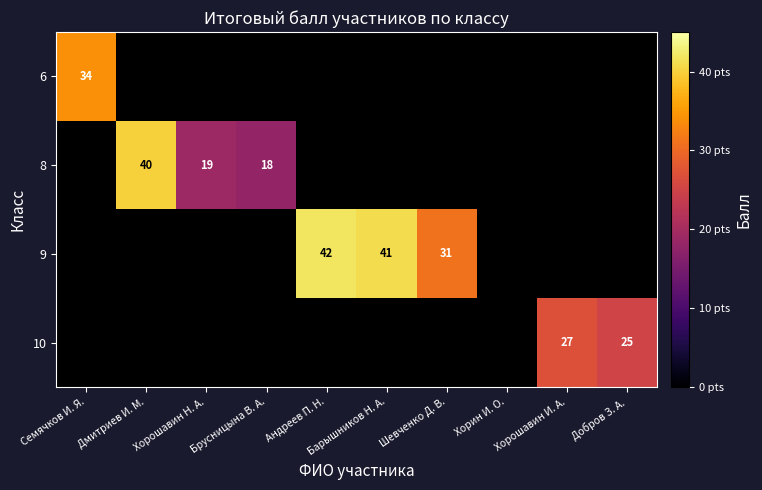

True or false: 10 has a value of 13 at Хорошавин И. А..

False